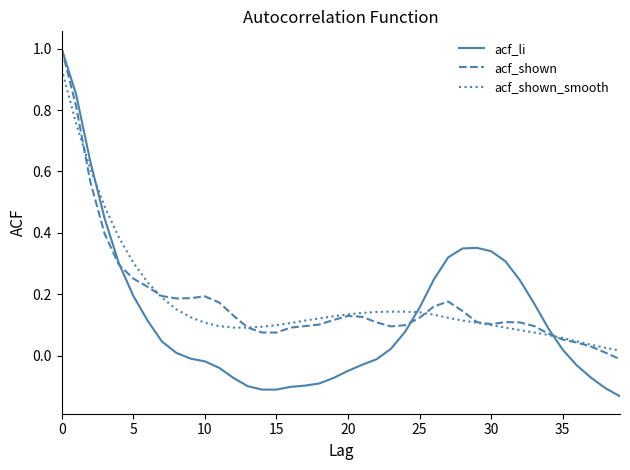

What is the highest value of the acf_li series?

1.0